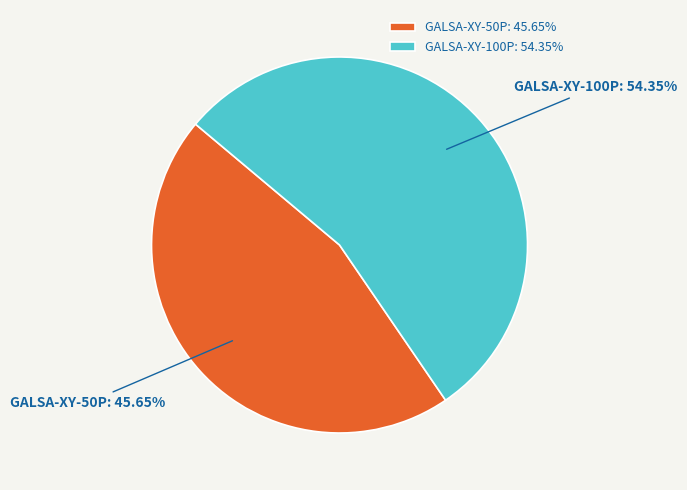

To the nearest percent, what is the difference between the GALSA-XY-100P and GALSA-XY-50P slice percentages?

9%